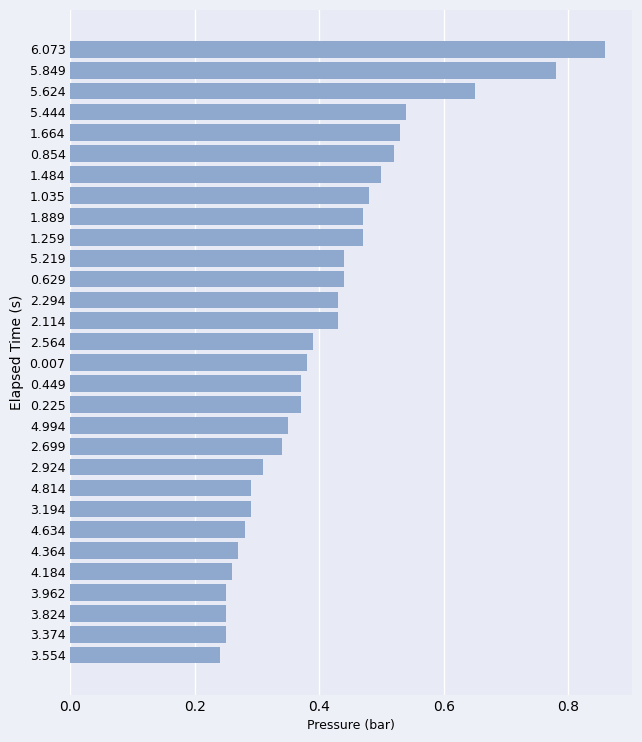

What is the difference between the maximum and minimum values?

0.6